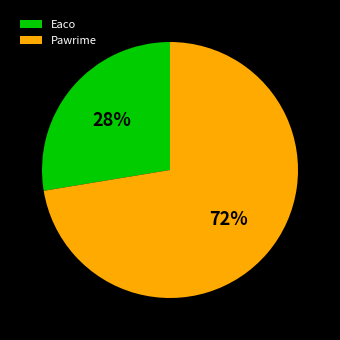

Approximately how many times larger is the value at Pawrime compared to Eaco?

2.6